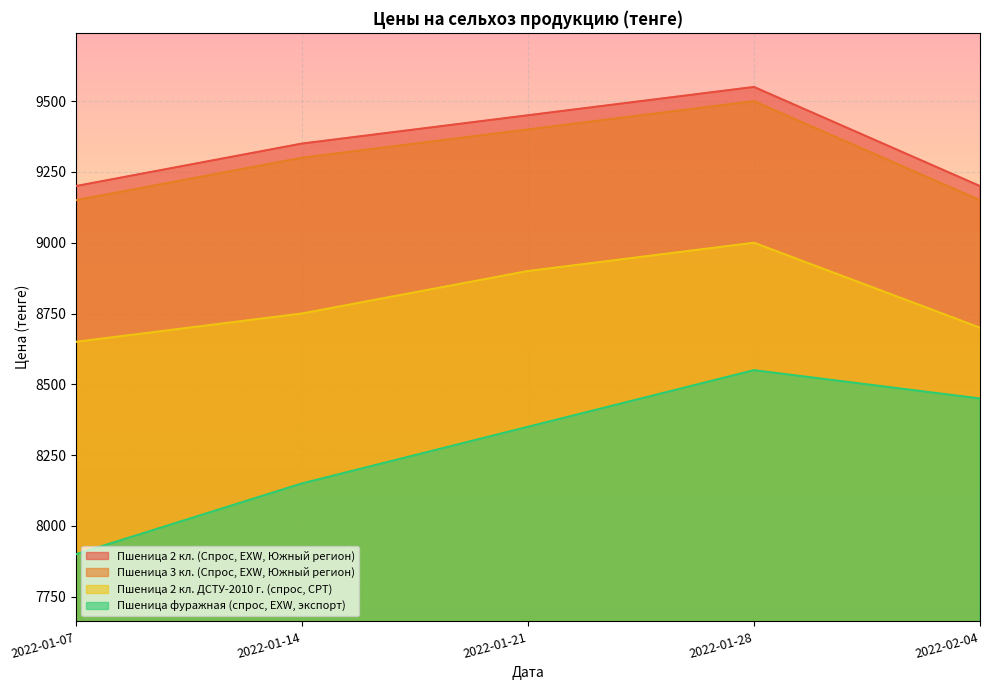

How many lines are shown in the chart?

4